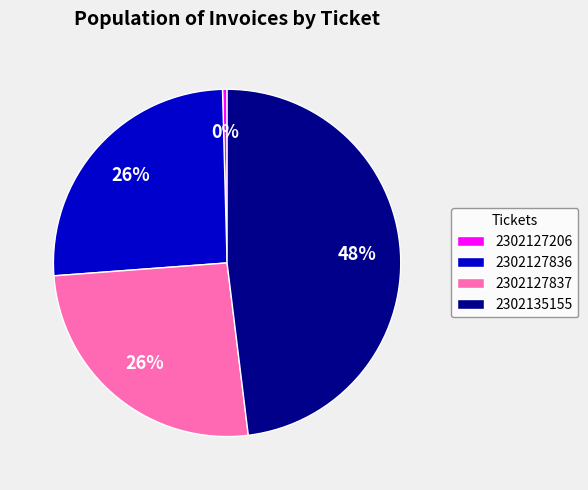

What is the largest slice in the pie chart?

2302135155